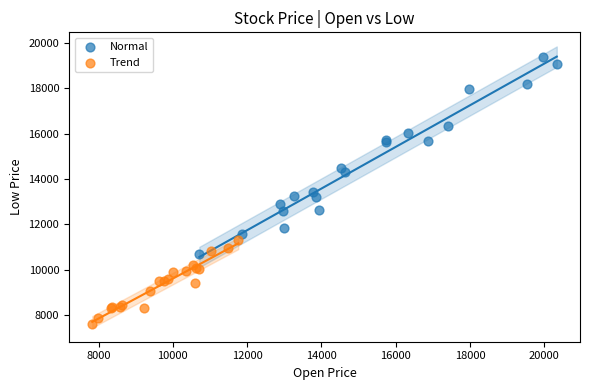

Which series reaches the minimum Y coordinate?

Trend